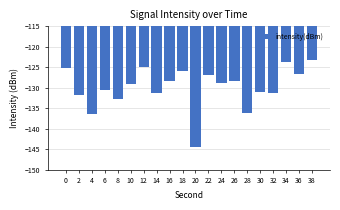

How many bars are there in total?

20